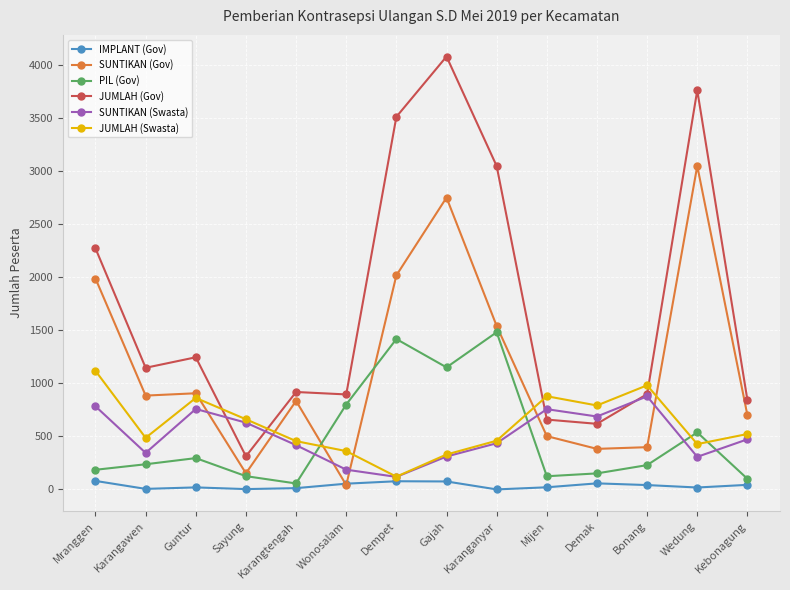

What is the difference between the SUNTIKAN (Swasta) values at Karangtengah and Mranggen?

366